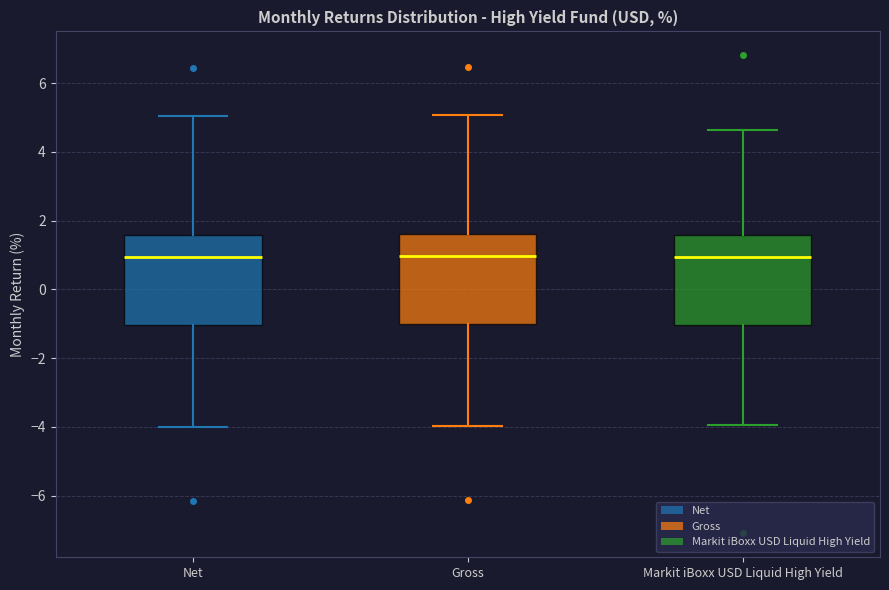

Reading left to right, read every box against the y-axis: the position of its median line, the range the box covers, and the ends of its whiskers. The values are not printed on the chart, so give them approximately, as read against the axis.

Net: median 1.0, box -1.0 to 1.6, whiskers -4.0 to 5.0
Gross: median 1.0, box -1.0 to 1.6, whiskers -4.0 to 5.0
Markit iBoxx USD Liquid High Yield: median 1.0, box -1.0 to 1.6, whiskers -4.0 to 4.6